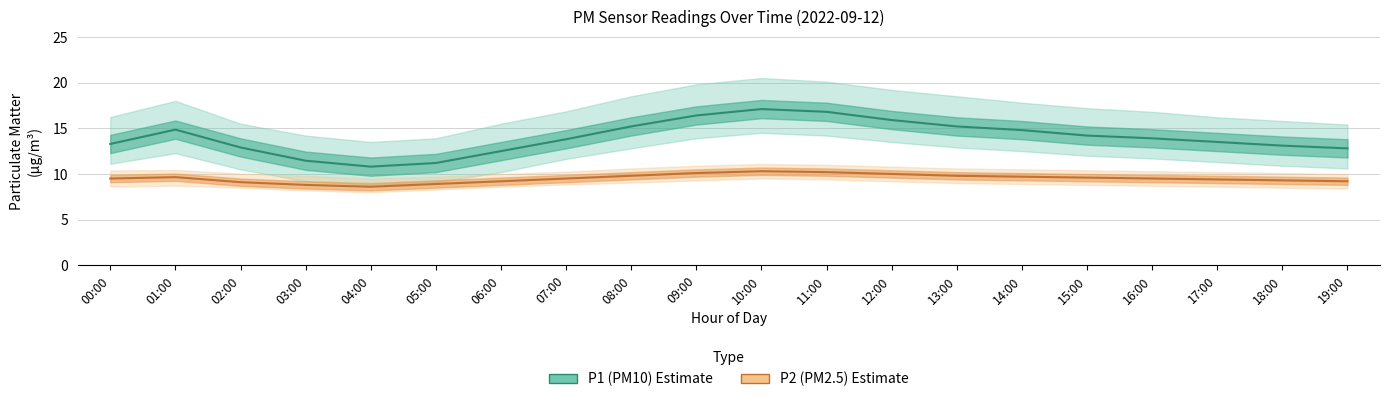

How many distinct data groups are displayed?

2